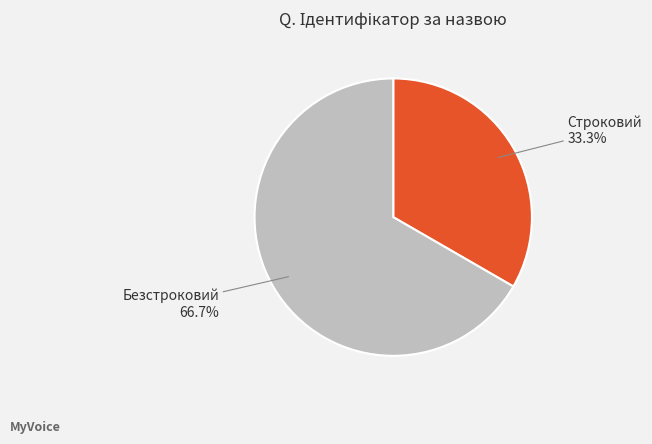

What is the total percentage of Строковий and Безстроковий?

100.0%